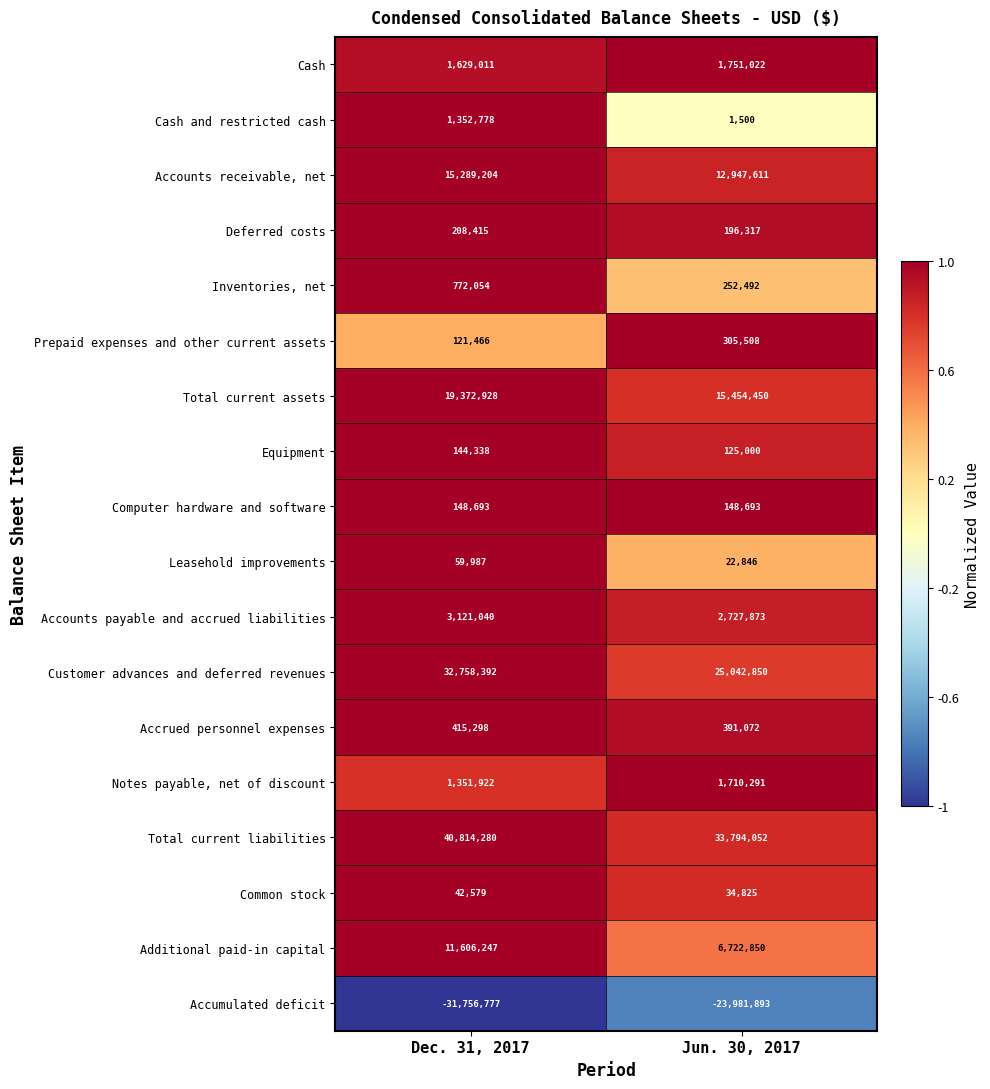

Which category has the lowest value across all series?

Dec. 31, 2017